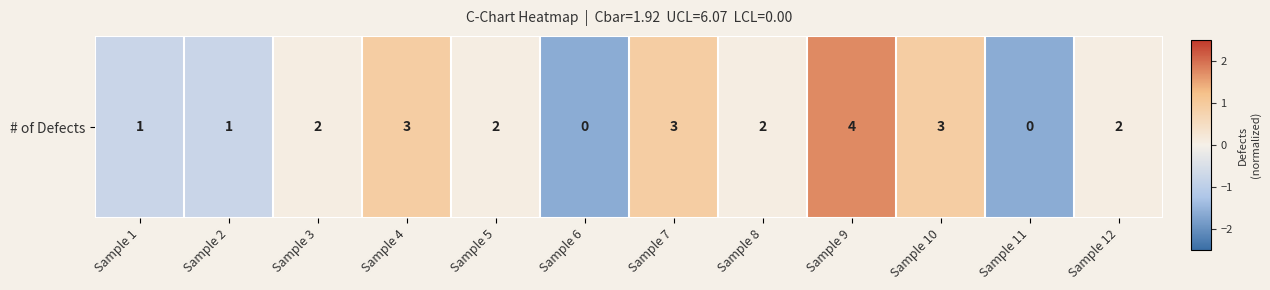

Rank the categories by value from lowest to highest.

Sample 6, Sample 11, Sample 1, Sample 2, Sample 3, Sample 5, Sample 8, Sample 12, Sample 4, Sample 7, Sample 10, Sample 9